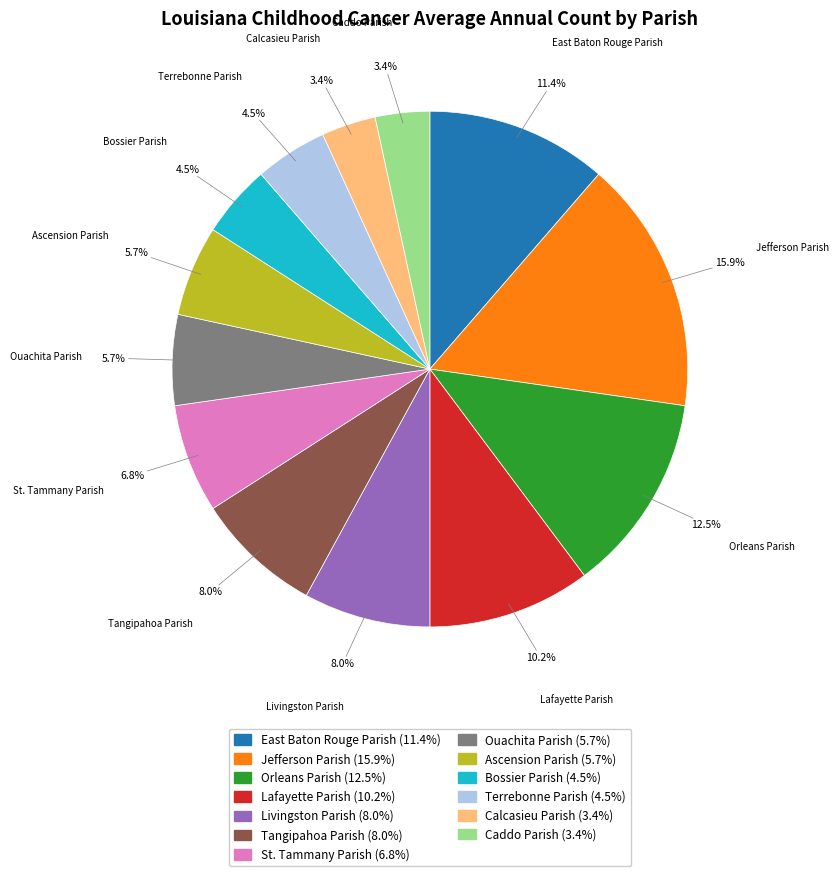

What percentage do Lafayette Parish and Jefferson Parish together represent?

26.1%